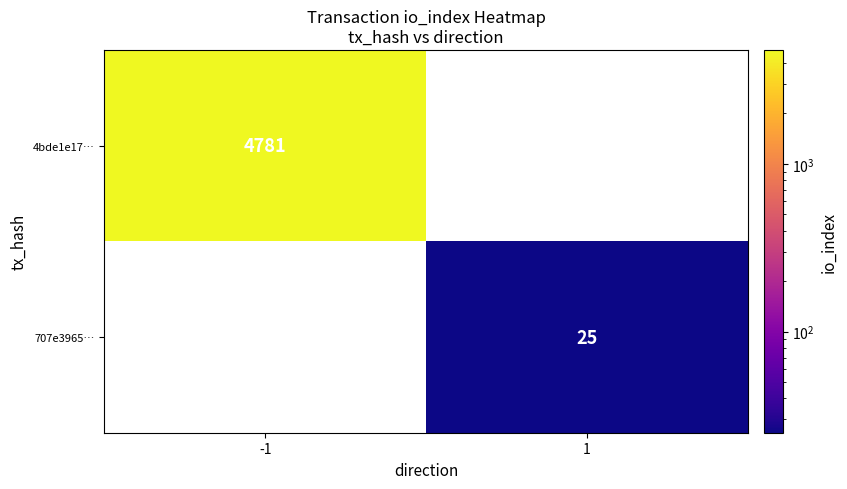

Count the number of data series in this chart.

2